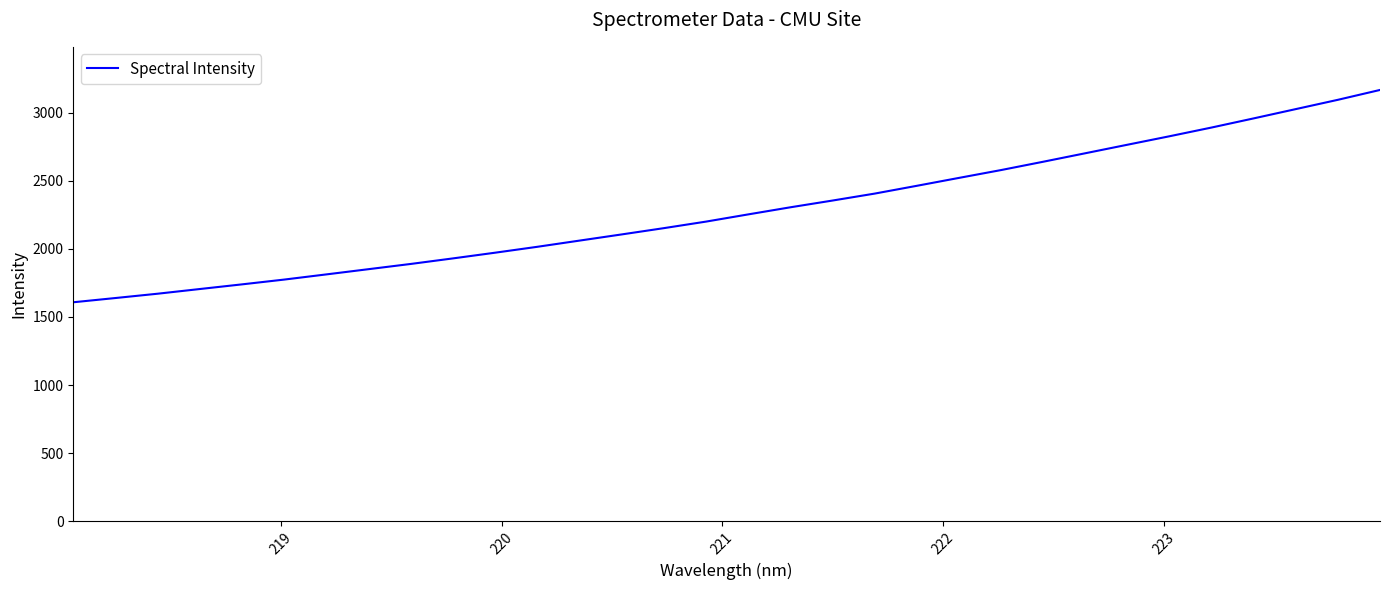

What is the maximum value shown in the chart?

3168.1